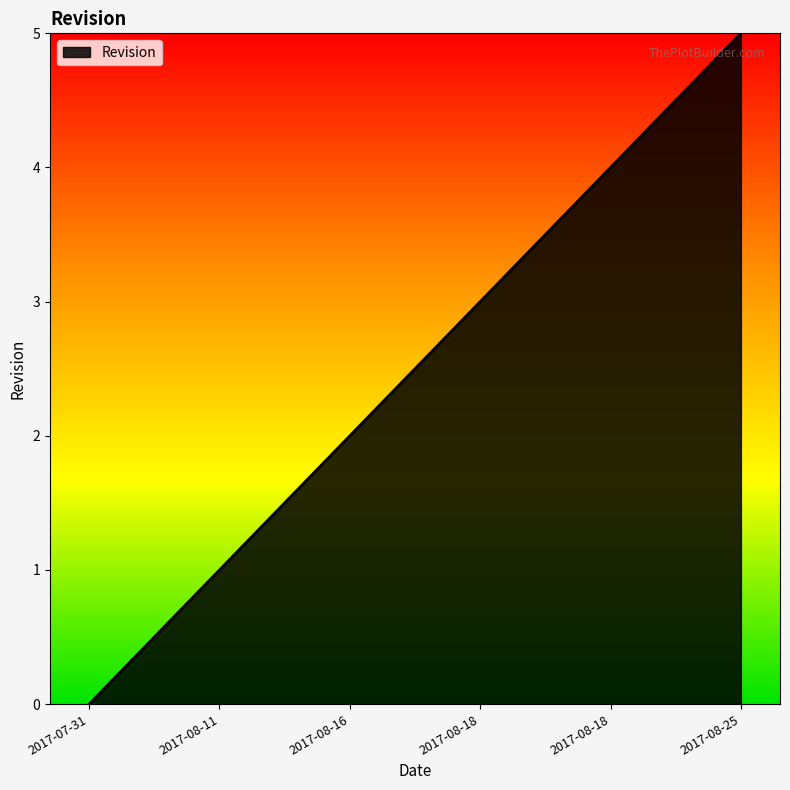

How many lines are shown in the chart?

1